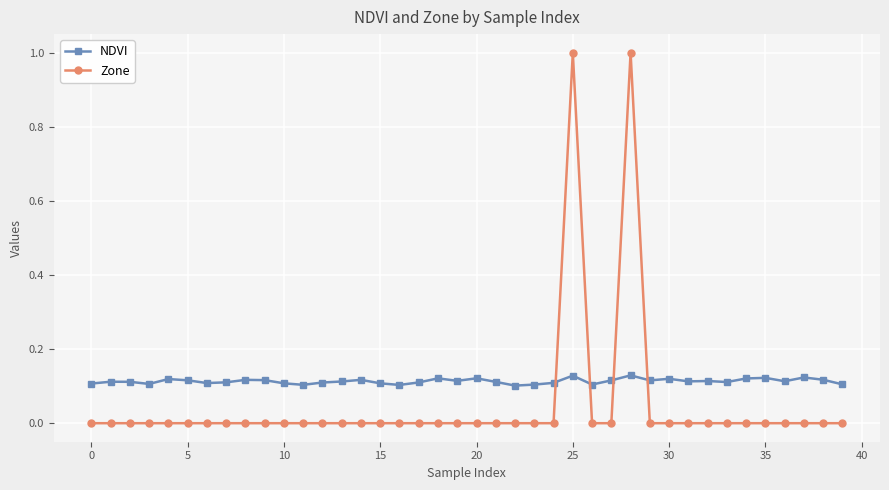

Which series has the widest spread of values?

Zone